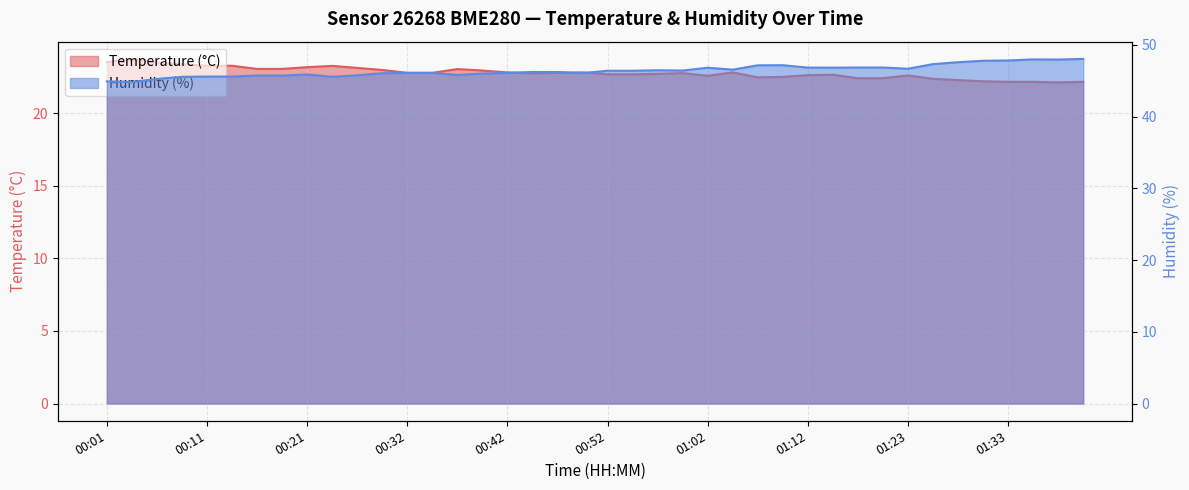

At which label does Humidity (%) reach its peak?

01:41